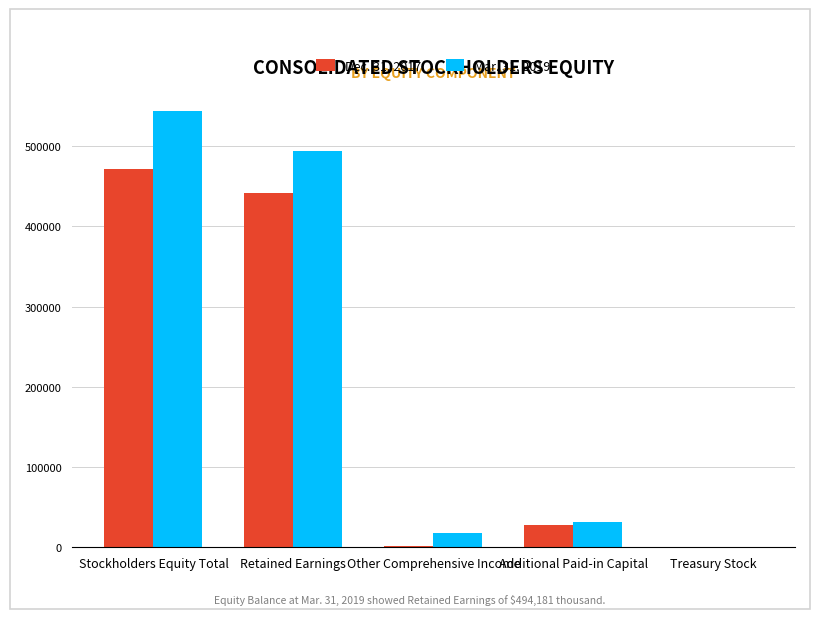

Which category has the highest value in the Mar. 31, 2019 series?

Stockholders Equity Total